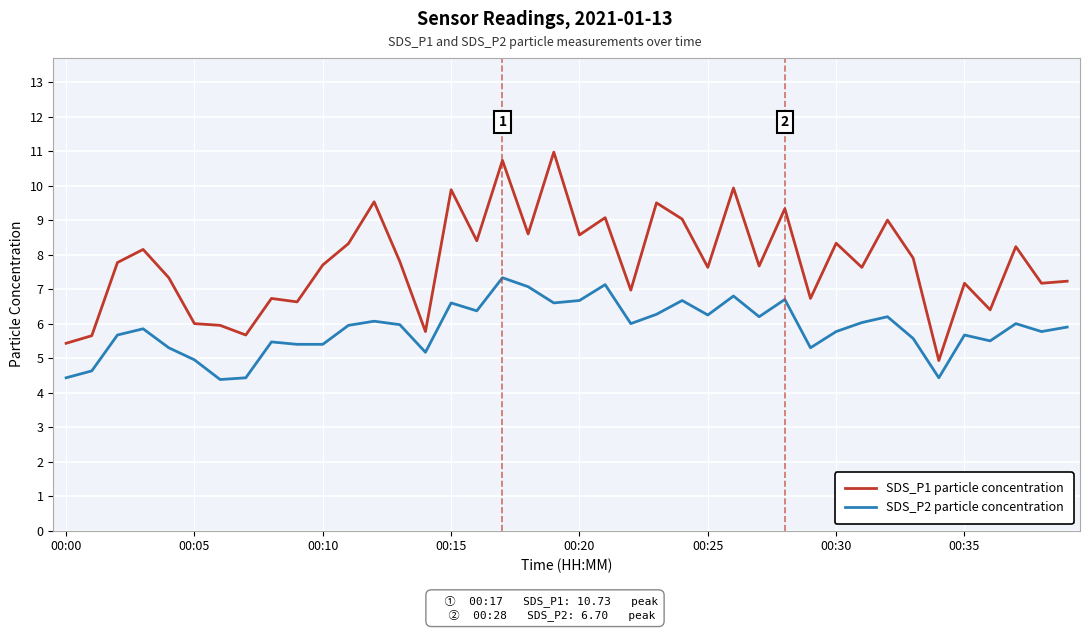

True or false: SDS_P2 particle concentration and SDS_P1 particle concentration intersect in this chart.

False